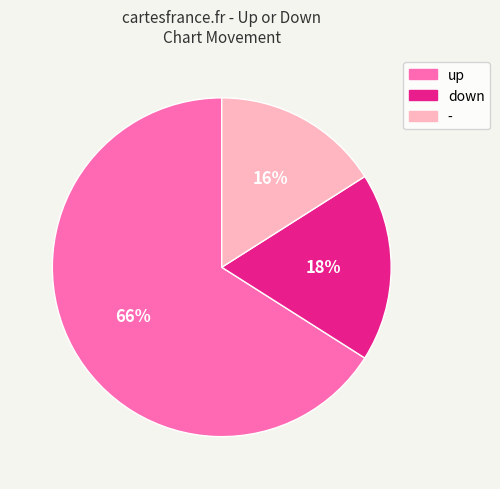

Is the sum of up and down greater than half?

Yes